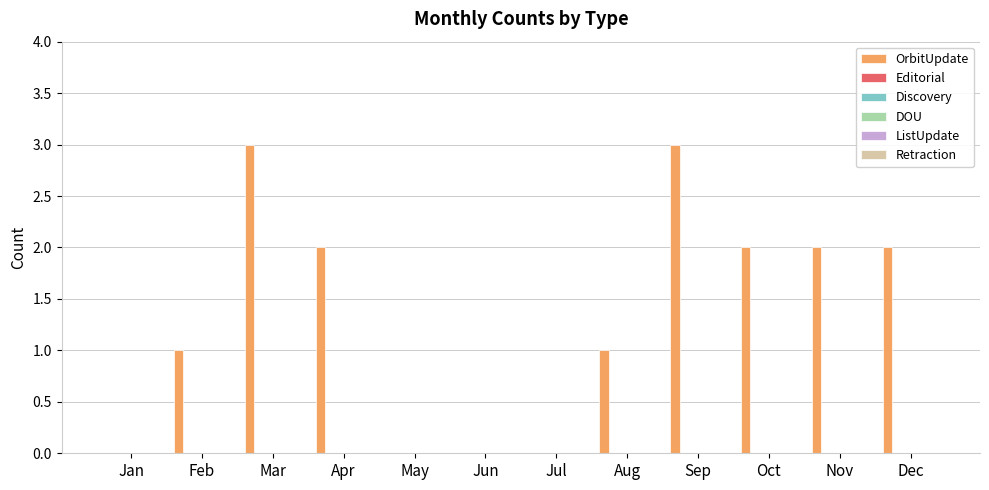

What is the greatest value displayed?

3